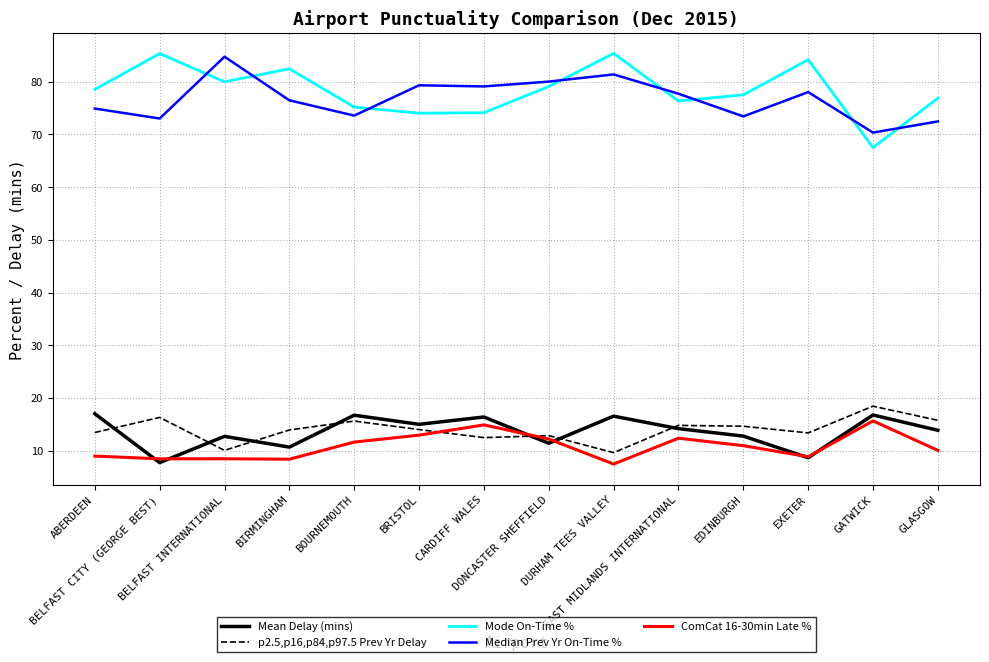

What is the difference between the maximum and minimum values in the ComCat 16-30min Late % series?

8.2